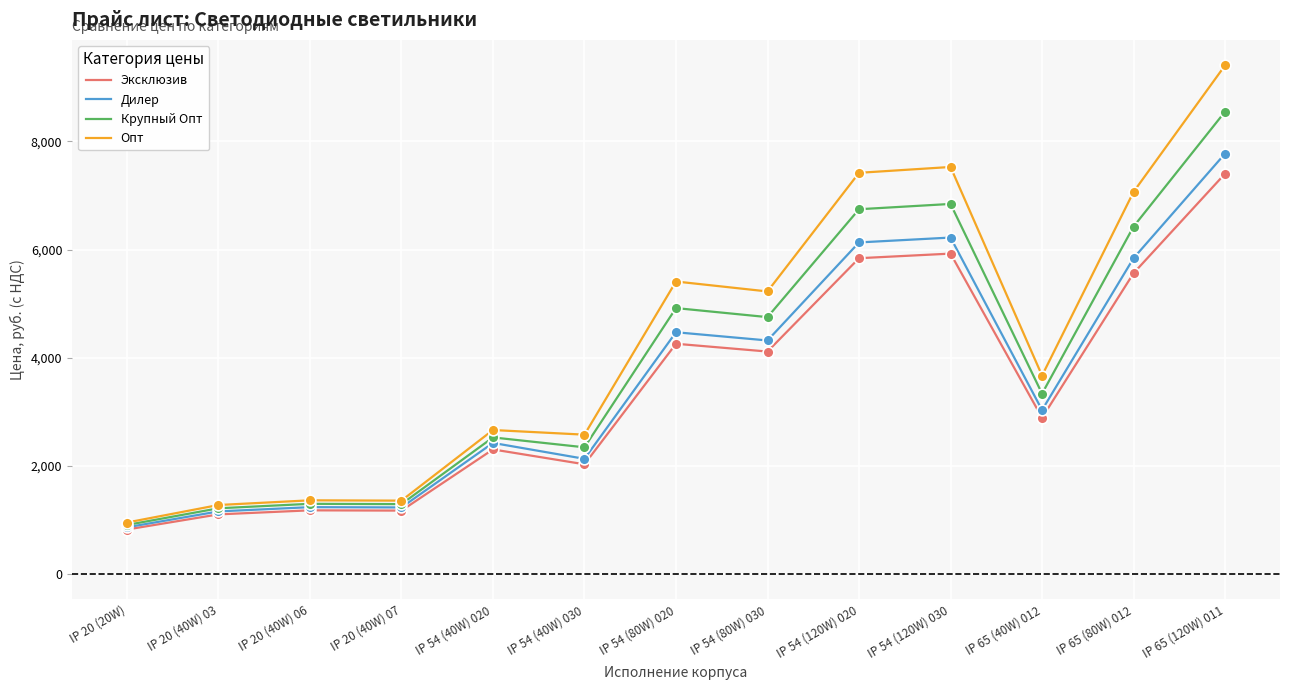

What are all the series names shown in the legend?

Эксклюзив, Дилер, Крупный Опт, Опт